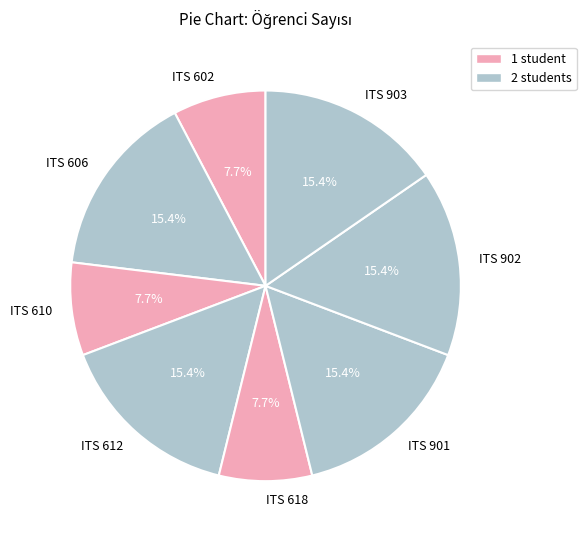

How many segments does this pie chart have?

8